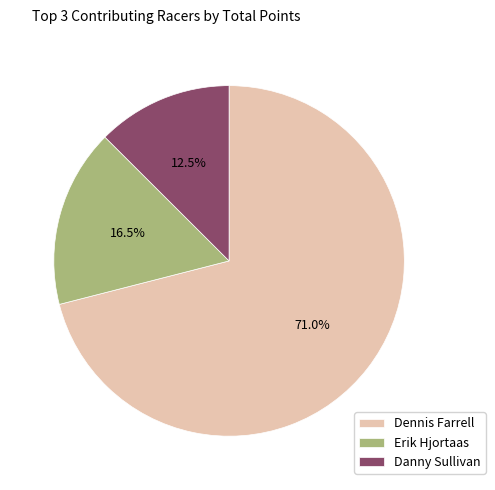

Combined, do Dennis Farrell and Danny Sullivan account for over 50%?

Yes